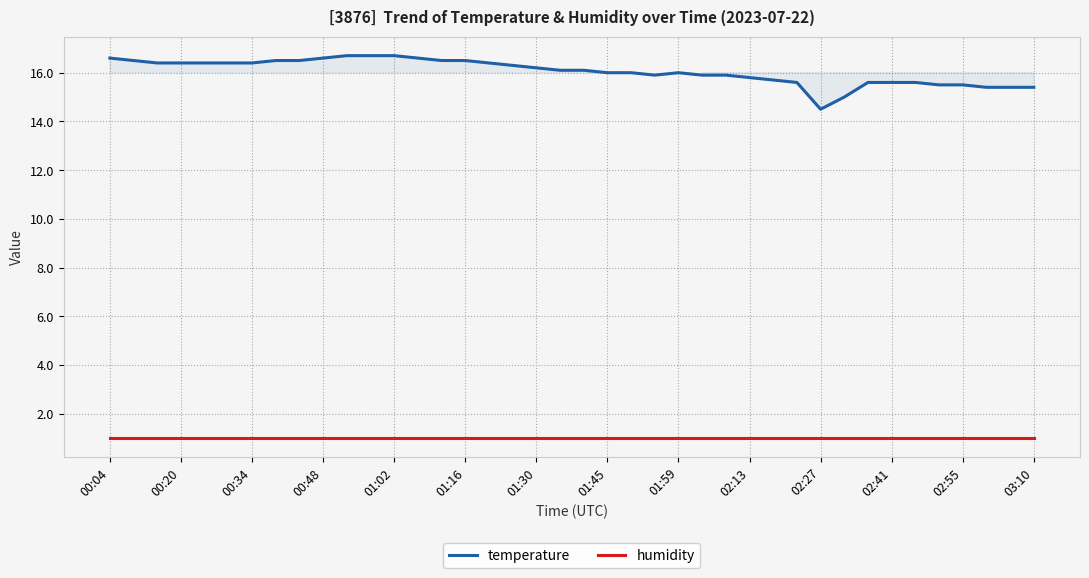

What are all the series names shown in the legend?

temperature, humidity